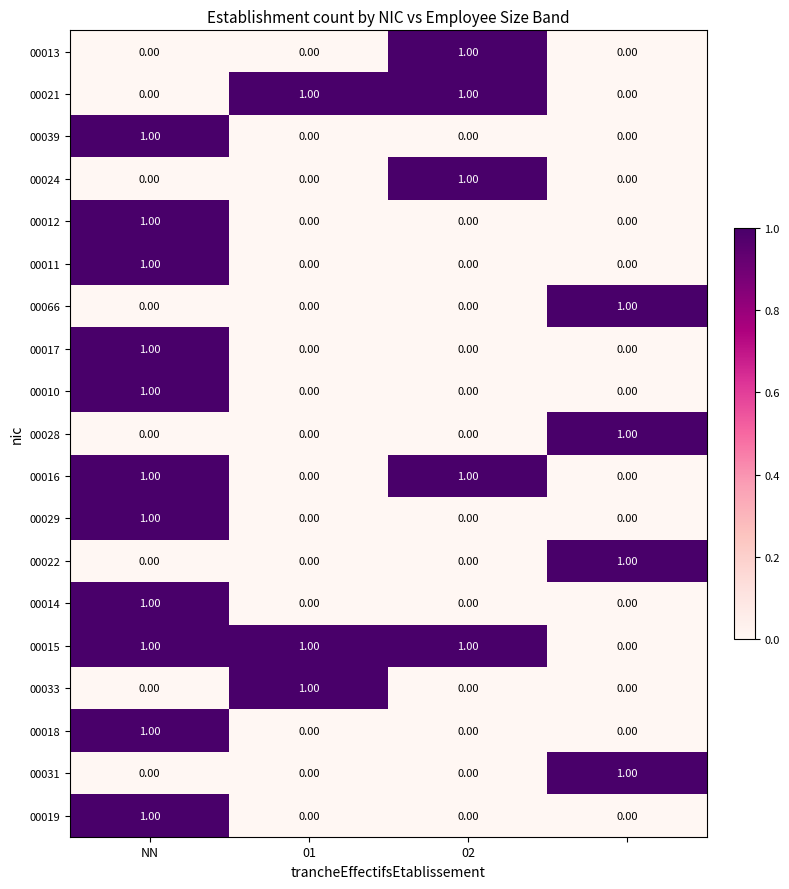

Which series has the largest total across all categories?

00015